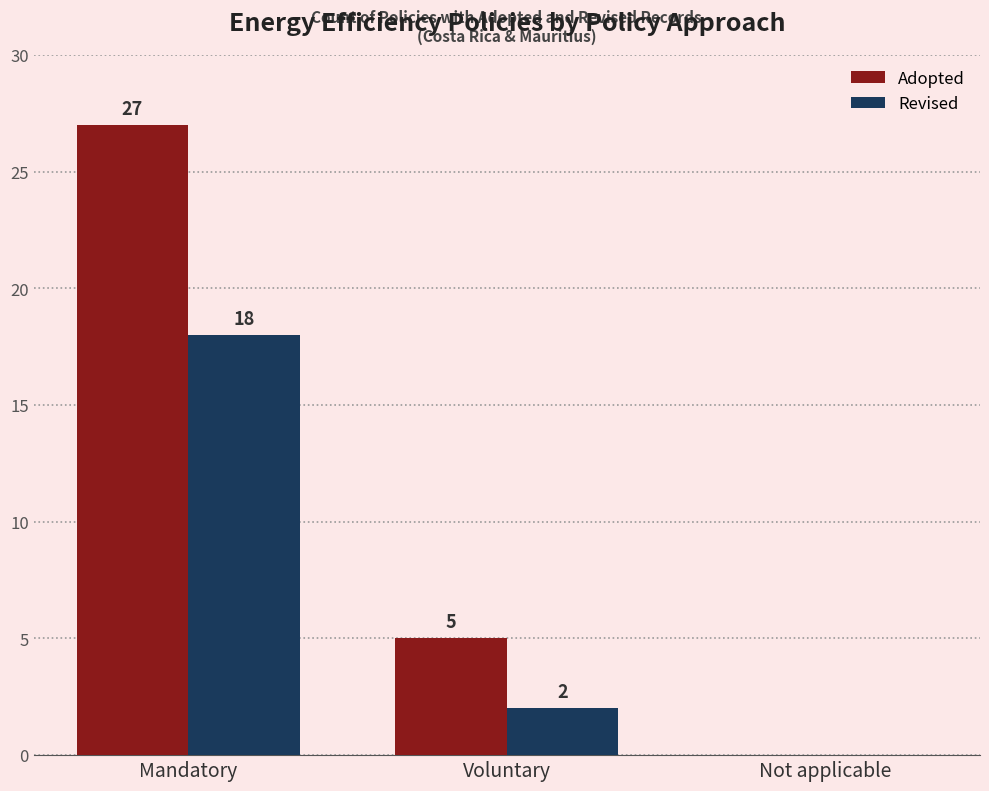

Are the bars horizontal?

No